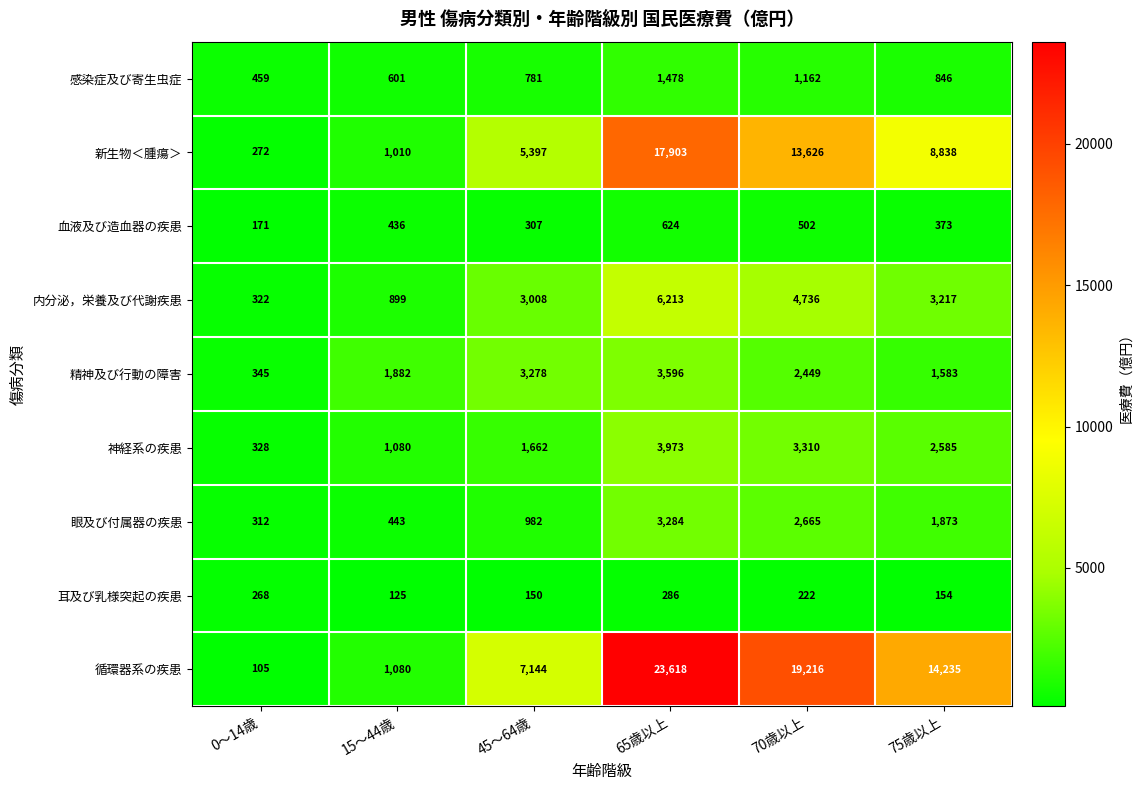

At which category does the chart reach its minimum across all series?

0～14歳